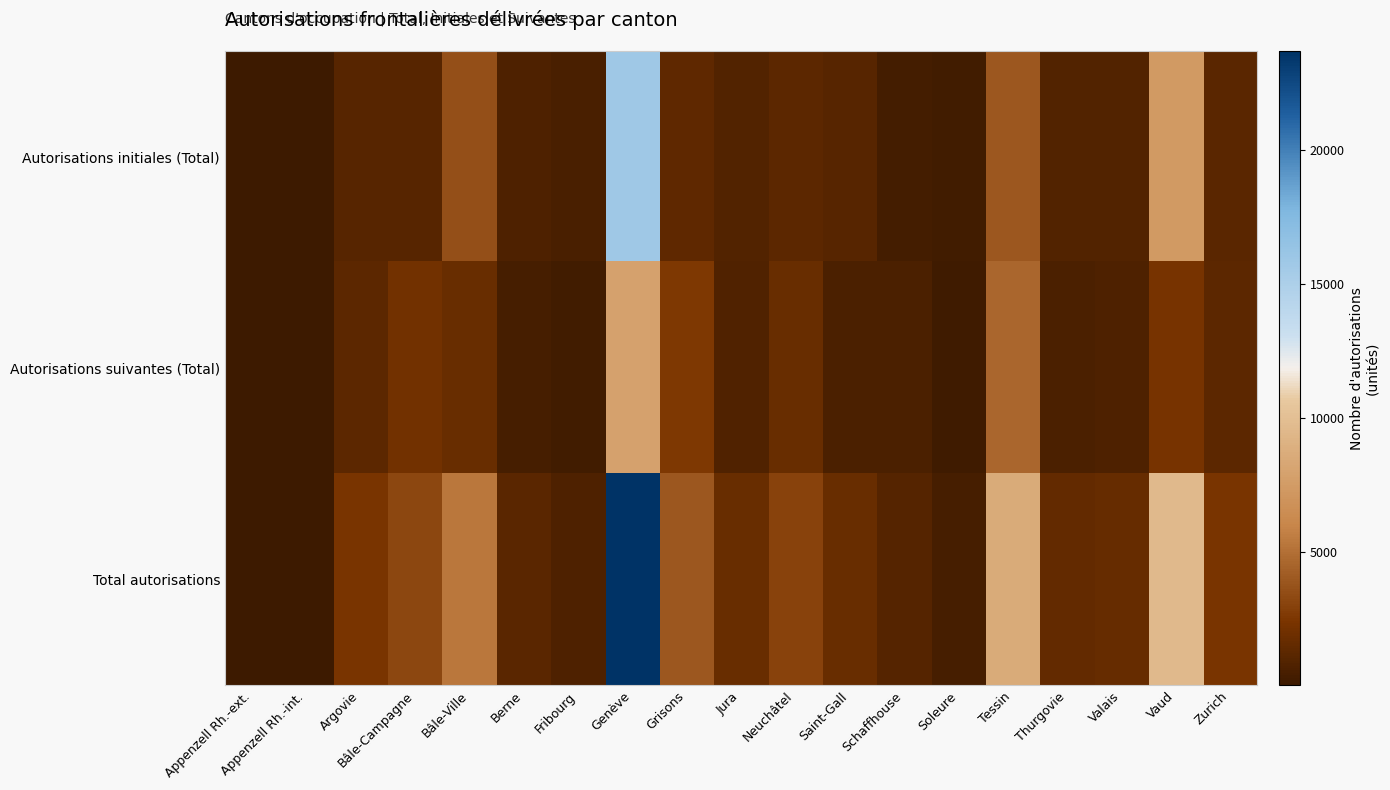

Rank the series by their average value, from lowest to highest.

Autorisations suivantes (Total), Autorisations initiales (Total), Total autorisations